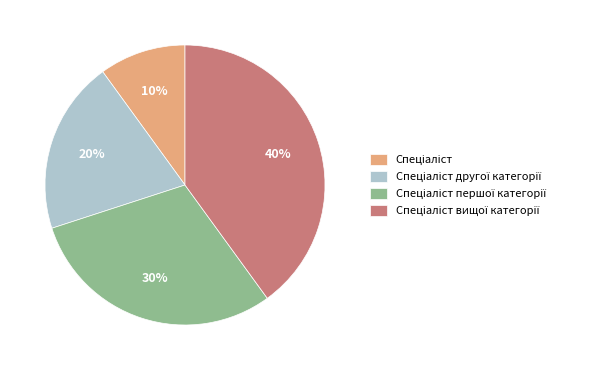

To the nearest percent, what is the difference between the largest and smallest slice percentages?

30%